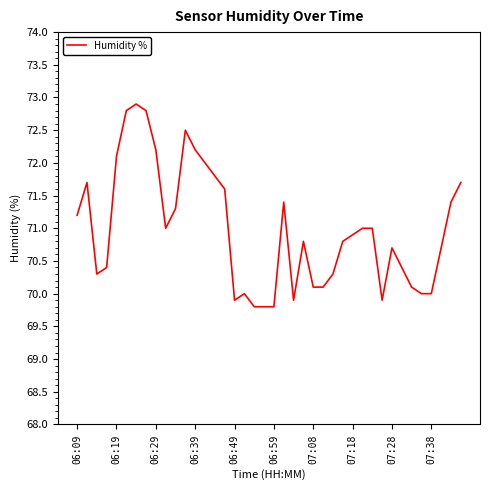

What is the greatest value displayed?

72.9